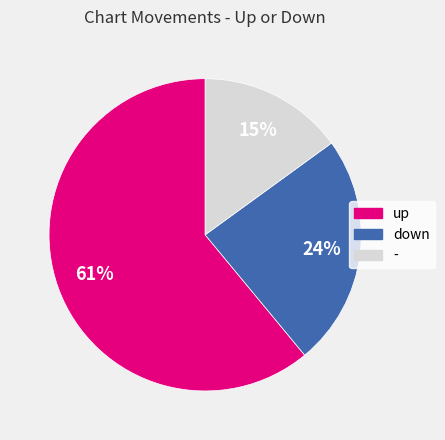

Count the number of slices in the pie.

3